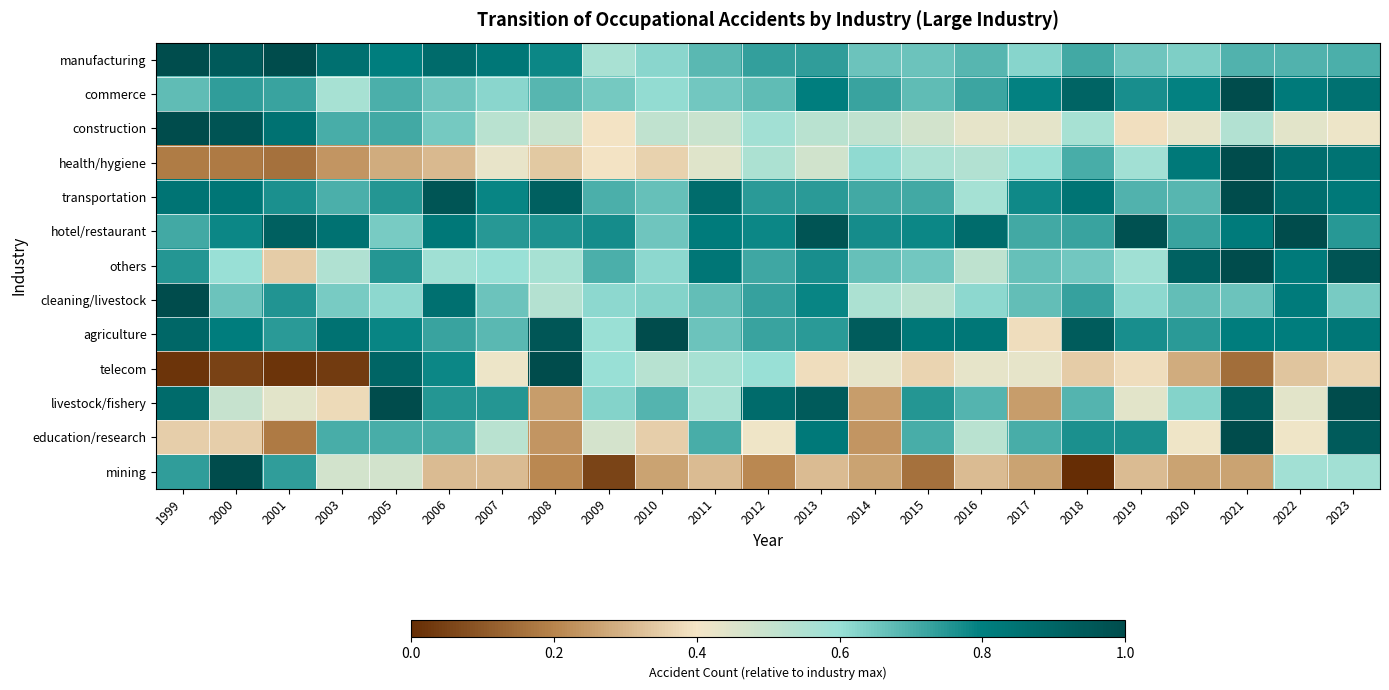

Reading left to right, extract all data points from this chart.

manufacturing: 1999=1.0	2000=0.9	2001=1.0	2003=0.9	2005=0.8	2006=0.9	2007=0.8	2008=0.8	2009=0.6	2010=0.6	2011=0.7	2012=0.7	2013=0.7	2014=0.7	2015=0.7	2016=0.7	2017=0.6	2018=0.7	2019=0.7	2020=0.6	2021=0.7	2022=0.7	2023=0.7
commerce: 1999=0.7	2000=0.7	2001=0.7	2003=0.6	2005=0.7	2006=0.7	2007=0.6	2008=0.7	2009=0.6	2010=0.6	2011=0.7	2012=0.7	2013=0.8	2014=0.7	2015=0.7	2016=0.7	2017=0.8	2018=0.9	2019=0.8	2020=0.8	2021=1.0	2022=0.8	2023=0.9
construction: 1999=1.0	2000=1.0	2001=0.9	2003=0.7	2005=0.7	2006=0.6	2007=0.5	2008=0.5	2009=0.4	2010=0.5	2011=0.5	2012=0.6	2013=0.5	2014=0.5	2015=0.5	2016=0.4	2017=0.4	2018=0.6	2019=0.4	2020=0.4	2021=0.5	2022=0.4	2023=0.4
health/hygiene: 1999=0.2	2000=0.2	2001=0.2	2003=0.2	2005=0.3	2006=0.3	2007=0.4	2008=0.3	2009=0.4	2010=0.4	2011=0.4	2012=0.6	2013=0.5	2014=0.6	2015=0.6	2016=0.5	2017=0.6	2018=0.7	2019=0.6	2020=0.8	2021=1.0	2022=0.9	2023=0.8
transportation: 1999=0.8	2000=0.8	2001=0.8	2003=0.7	2005=0.8	2006=1.0	2007=0.8	2008=0.9	2009=0.7	2010=0.7	2011=0.9	2012=0.7	2013=0.7	2014=0.7	2015=0.7	2016=0.6	2017=0.8	2018=0.8	2019=0.7	2020=0.7	2021=1.0	2022=0.9	2023=0.8
hotel/restaurant: 1999=0.7	2000=0.8	2001=0.9	2003=0.9	2005=0.6	2006=0.8	2007=0.7	2008=0.8	2009=0.8	2010=0.7	2011=0.8	2012=0.8	2013=1.0	2014=0.8	2015=0.8	2016=0.9	2017=0.7	2018=0.7	2019=1.0	2020=0.7	2021=0.8	2022=1.0	2023=0.7
others: 1999=0.8	2000=0.6	2001=0.3	2003=0.6	2005=0.8	2006=0.6	2007=0.6	2008=0.6	2009=0.7	2010=0.6	2011=0.8	2012=0.7	2013=0.8	2014=0.7	2015=0.7	2016=0.5	2017=0.7	2018=0.7	2019=0.6	2020=0.9	2021=1.0	2022=0.8	2023=1.0
cleaning/livestock: 1999=1.0	2000=0.7	2001=0.8	2003=0.6	2005=0.6	2006=0.9	2007=0.7	2008=0.5	2009=0.6	2010=0.6	2011=0.7	2012=0.7	2013=0.8	2014=0.6	2015=0.5	2016=0.6	2017=0.7	2018=0.7	2019=0.6	2020=0.7	2021=0.7	2022=0.8	2023=0.6
agriculture: 1999=0.9	2000=0.8	2001=0.7	2003=0.9	2005=0.8	2006=0.7	2007=0.7	2008=1.0	2009=0.6	2010=1.0	2011=0.7	2012=0.7	2013=0.7	2014=0.9	2015=0.8	2016=0.8	2017=0.4	2018=0.9	2019=0.8	2020=0.7	2021=0.8	2022=0.8	2023=0.8
telecom: 1999=0.0	2000=0.1	2001=0.0	2003=0.0	2005=0.9	2006=0.8	2007=0.4	2008=1.0	2009=0.6	2010=0.5	2011=0.6	2012=0.6	2013=0.4	2014=0.4	2015=0.4	2016=0.4	2017=0.4	2018=0.3	2019=0.4	2020=0.3	2021=0.1	2022=0.3	2023=0.4
livestock/fishery: 1999=0.9	2000=0.5	2001=0.4	2003=0.4	2005=1.0	2006=0.8	2007=0.8	2008=0.2	2009=0.6	2010=0.7	2011=0.6	2012=0.9	2013=0.9	2014=0.2	2015=0.8	2016=0.7	2017=0.2	2018=0.7	2019=0.4	2020=0.6	2021=0.9	2022=0.4	2023=1.0
education/research: 1999=0.4	2000=0.4	2001=0.2	2003=0.7	2005=0.7	2006=0.7	2007=0.5	2008=0.2	2009=0.5	2010=0.4	2011=0.7	2012=0.4	2013=0.8	2014=0.2	2015=0.7	2016=0.5	2017=0.7	2018=0.8	2019=0.8	2020=0.4	2021=1.0	2022=0.4	2023=0.9
mining: 1999=0.7	2000=1.0	2001=0.7	2003=0.5	2005=0.5	2006=0.3	2007=0.3	2008=0.2	2009=0.1	2010=0.3	2011=0.3	2012=0.2	2013=0.3	2014=0.3	2015=0.2	2016=0.3	2017=0.3	2018=0.0	2019=0.3	2020=0.3	2021=0.3	2022=0.6	2023=0.6